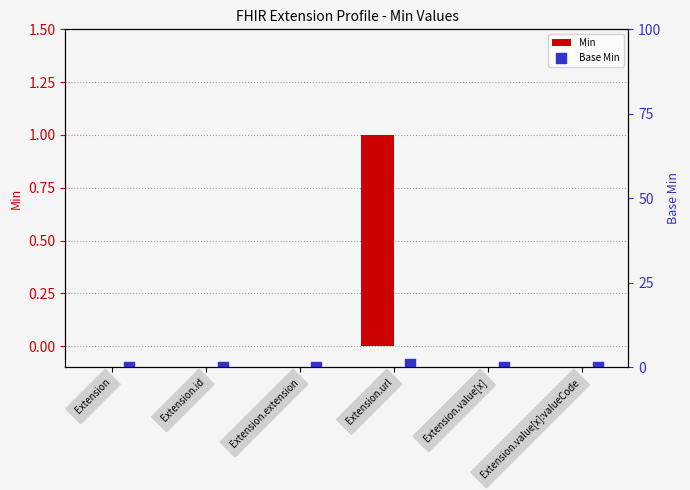

At which category is the sum across all series the highest?

Extension.url